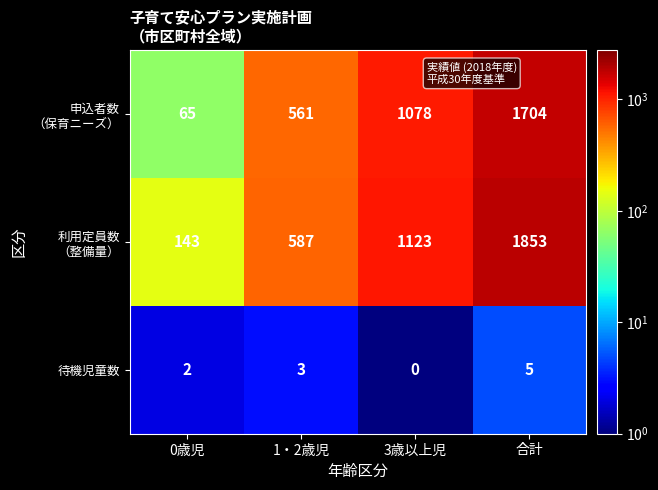

What is the difference between the highest and lowest values at 0歳児?

141